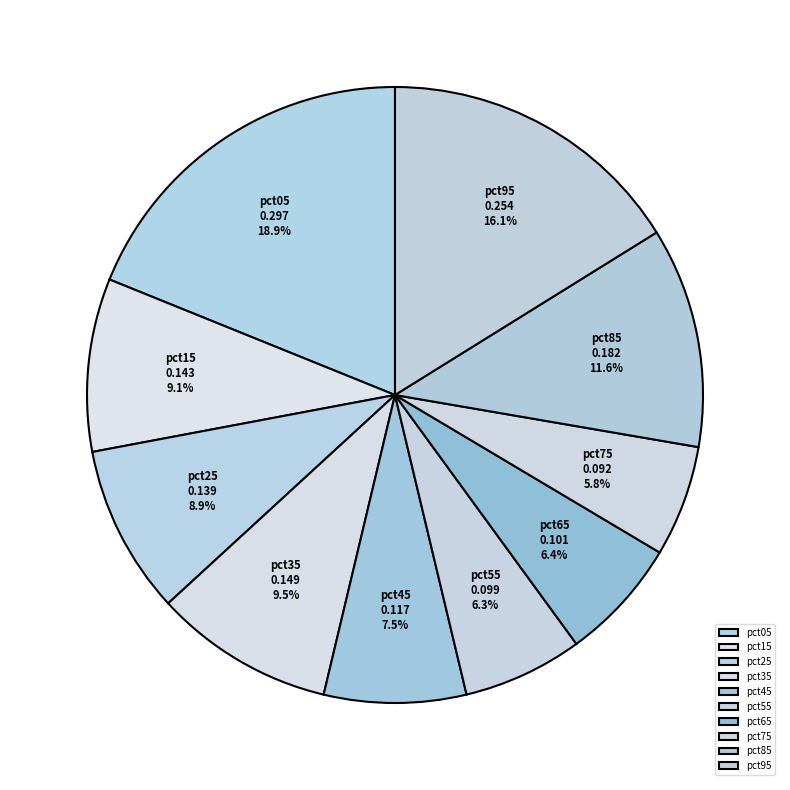

Which category has the biggest portion of the pie?

pct05